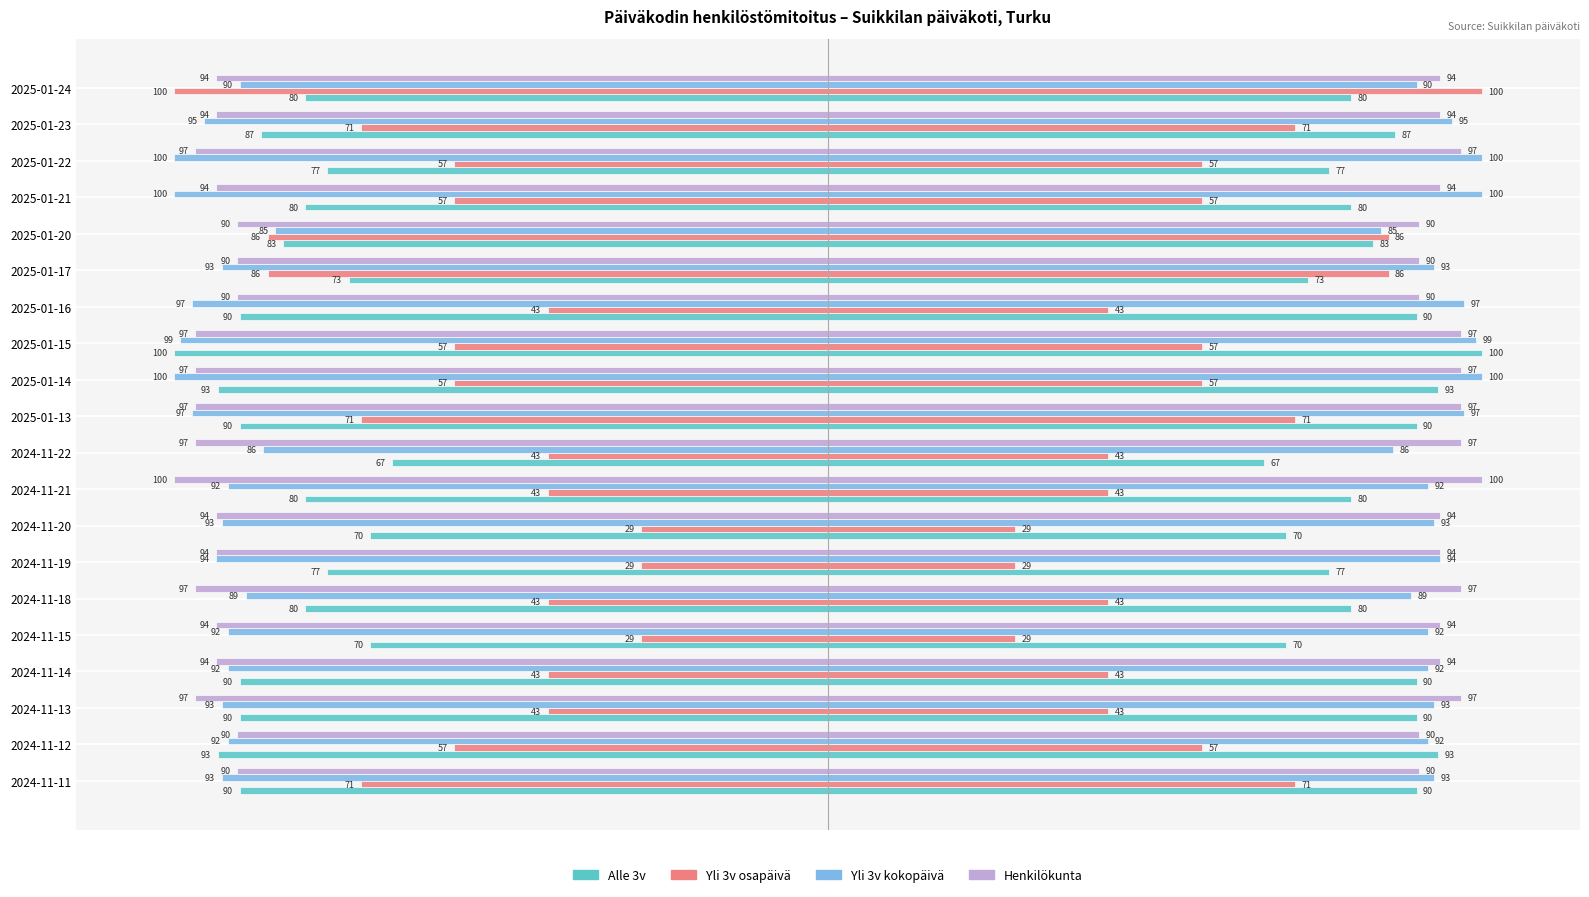

Is the value of Alle 3v at 2024-11-11 greater than the value of Yli 3v kokopäivä at 2024-11-11?

Yes